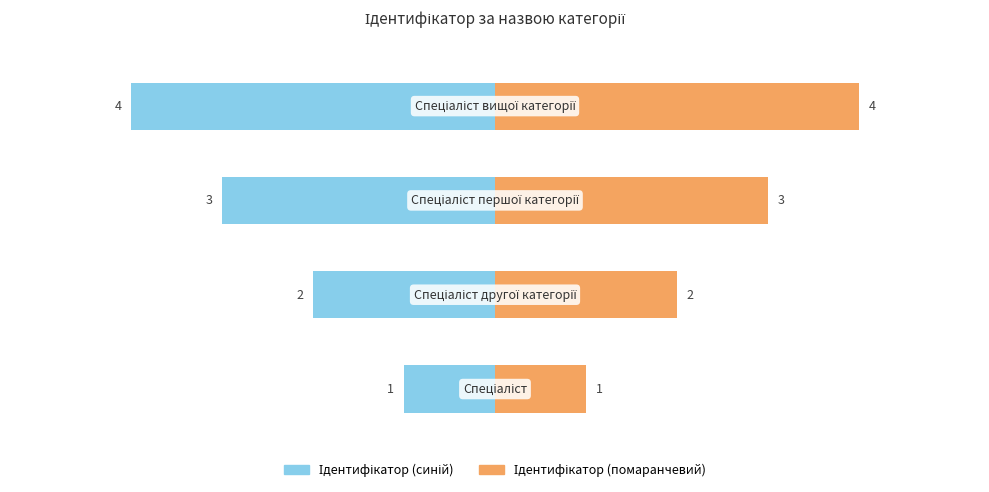

What is the sum of all values?

10